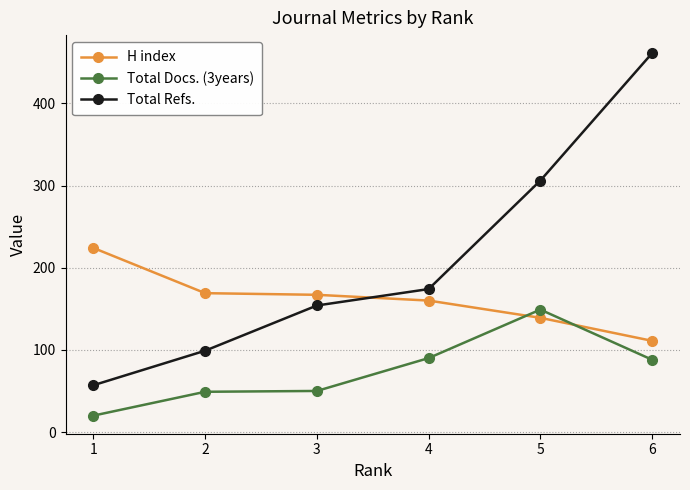

After their last crossing, which series has the higher values: H index or Total Docs. (3years)?

H index